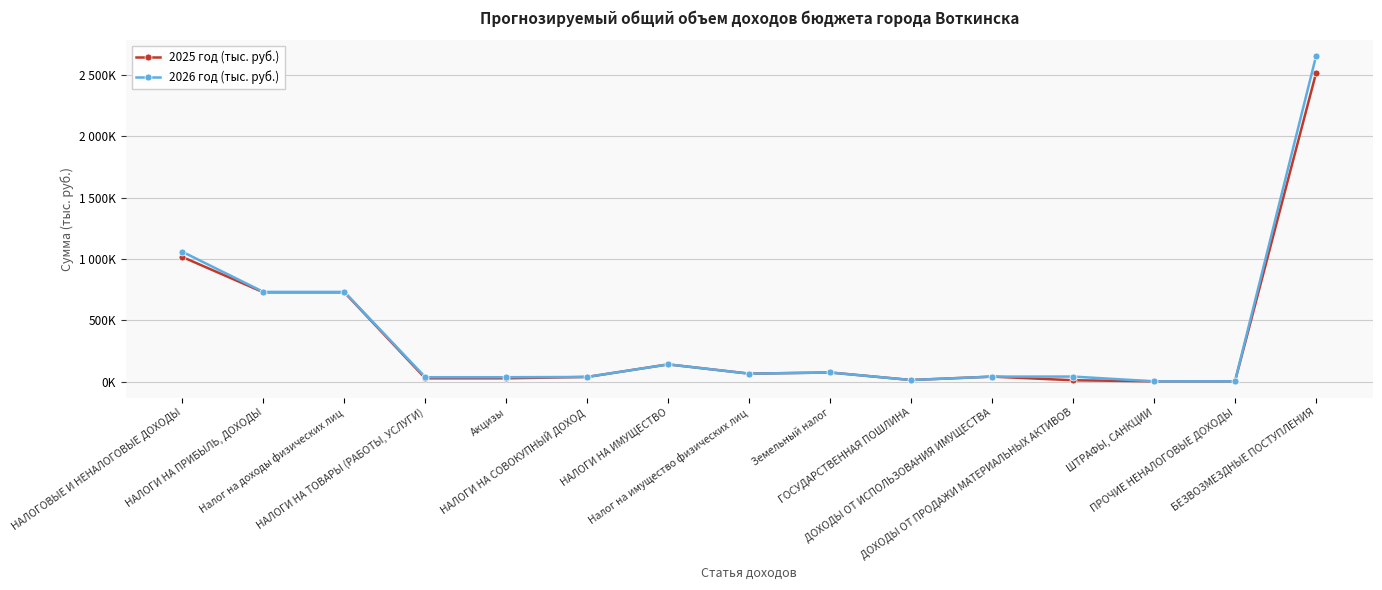

True or false: 2025 год (тыс. руб.) and 2026 год (тыс. руб.) cross at least once.

False